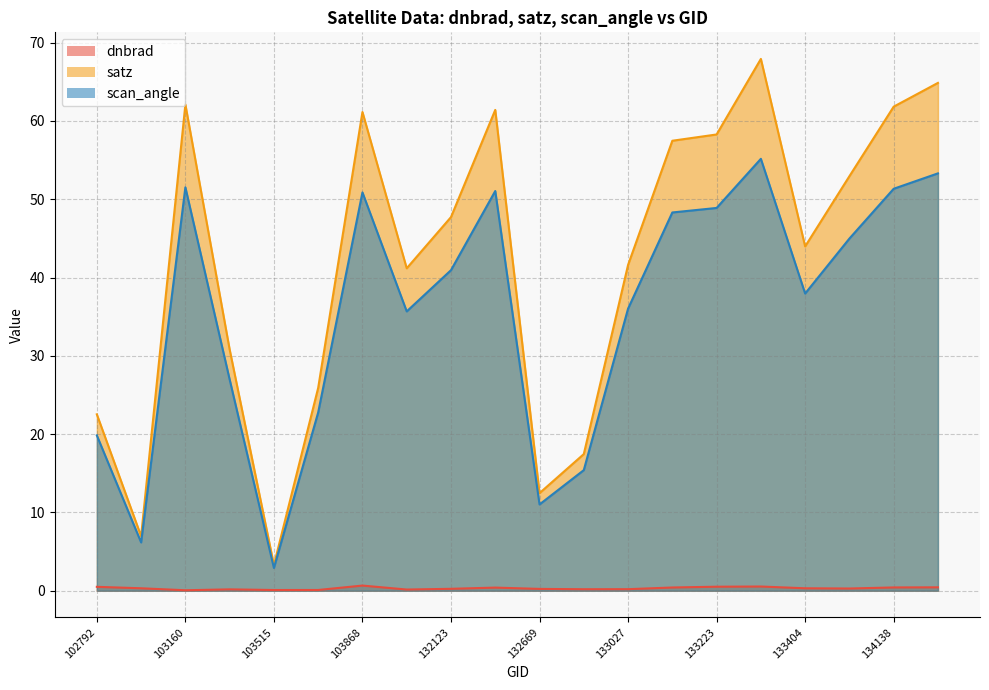

How many values in the satz series are below 47?

10